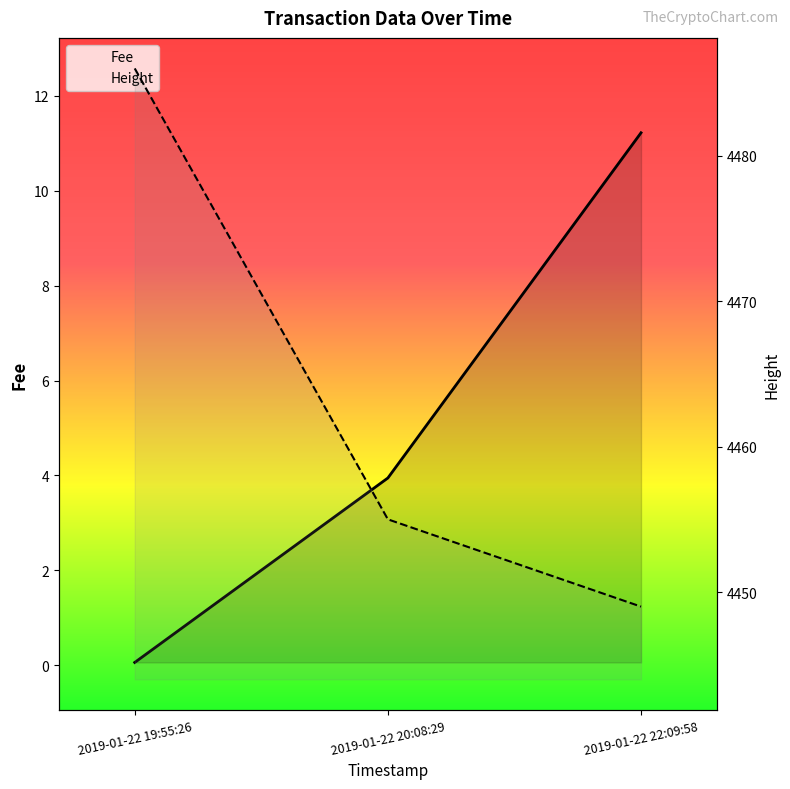

At how many categories does at least one series exceed 4137?

3